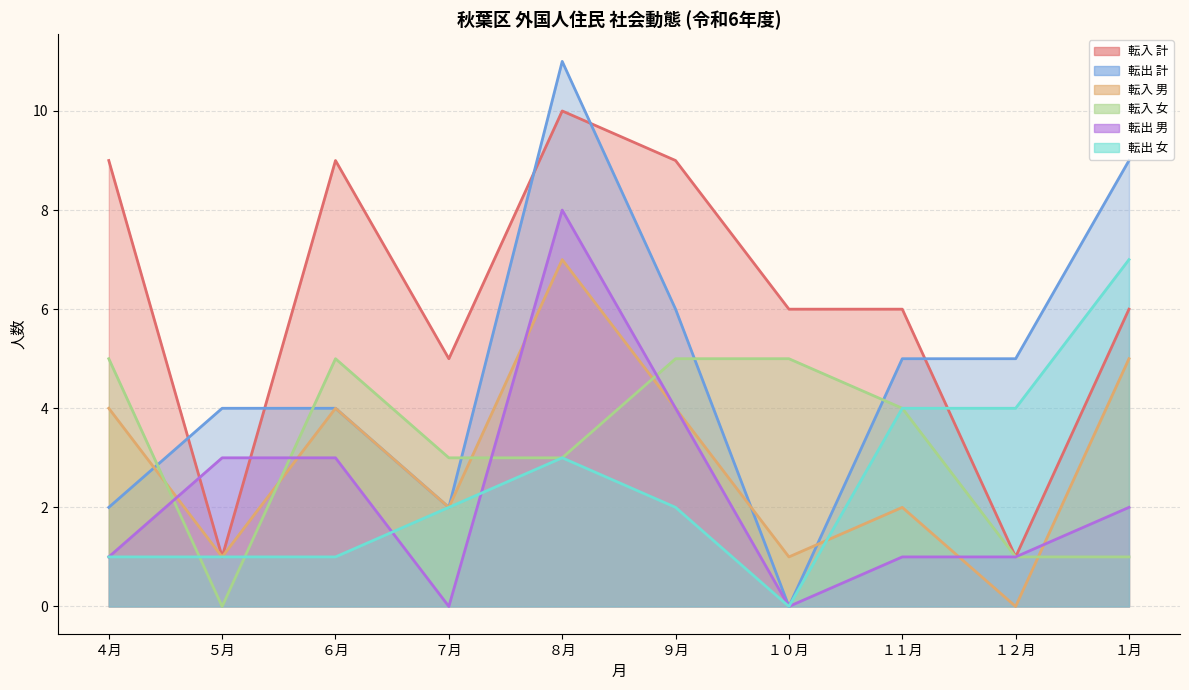

How many lines are shown in the chart?

6